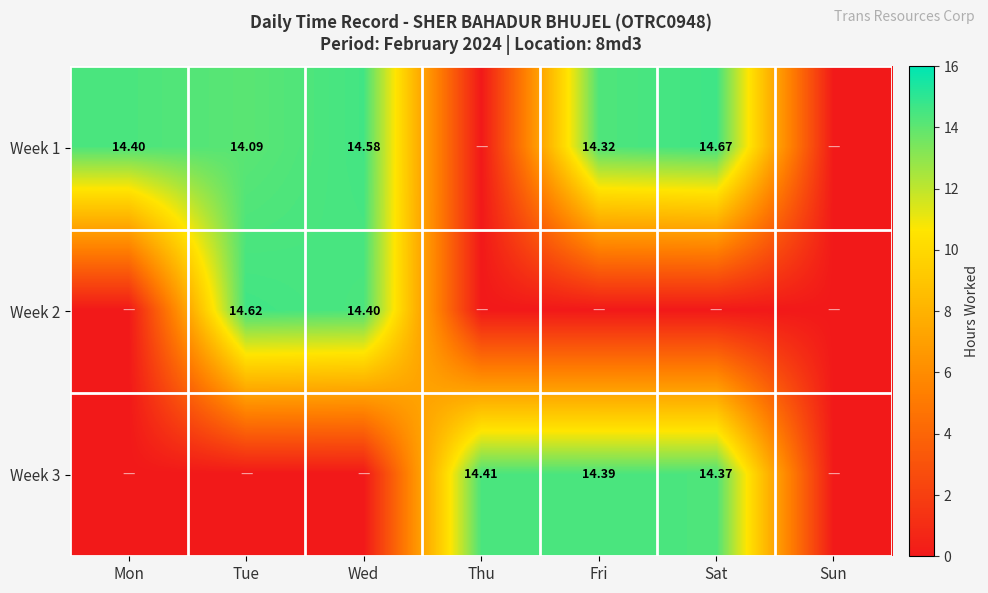

What is the difference between the maximum and second lowest values in the Week 3 series?

14.4